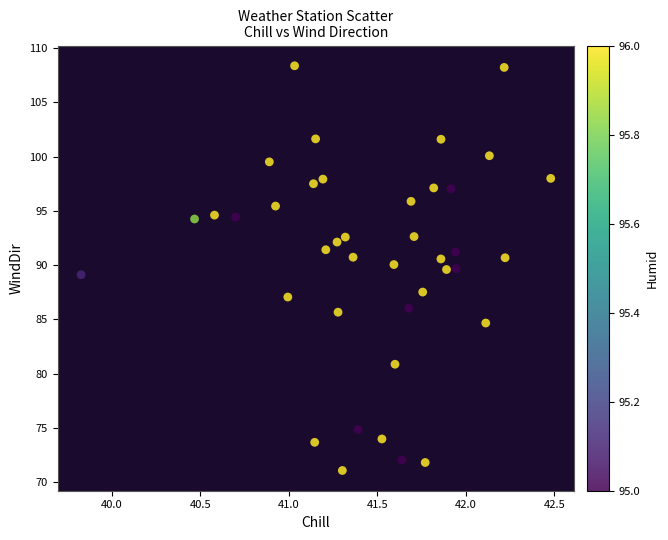

What is the range of X values (max minus min)?

2.7